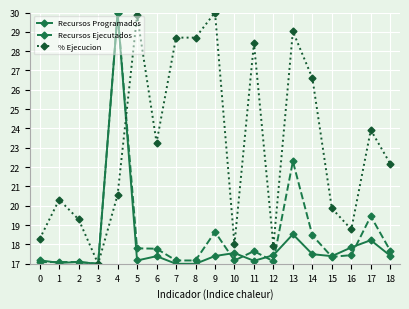

The Recursos Ejecutados series shows 30.3 at 8. True or false?

False